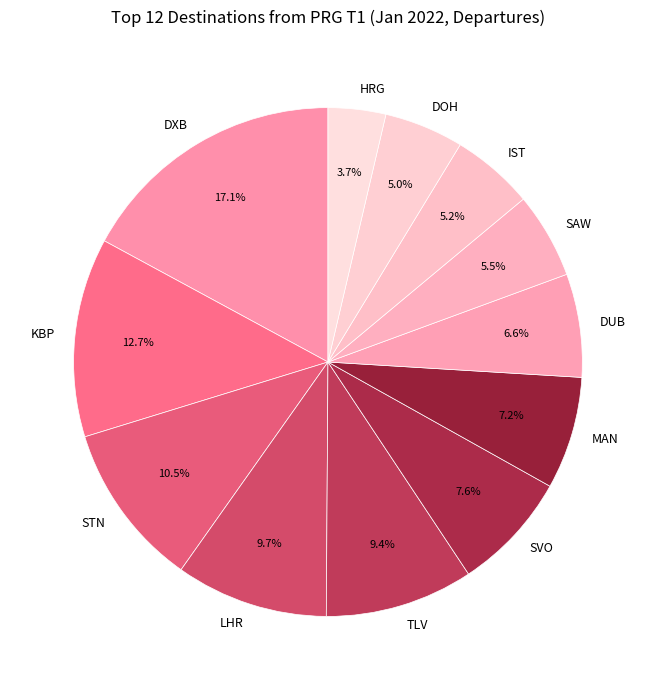

Does any single category account for the majority?

No